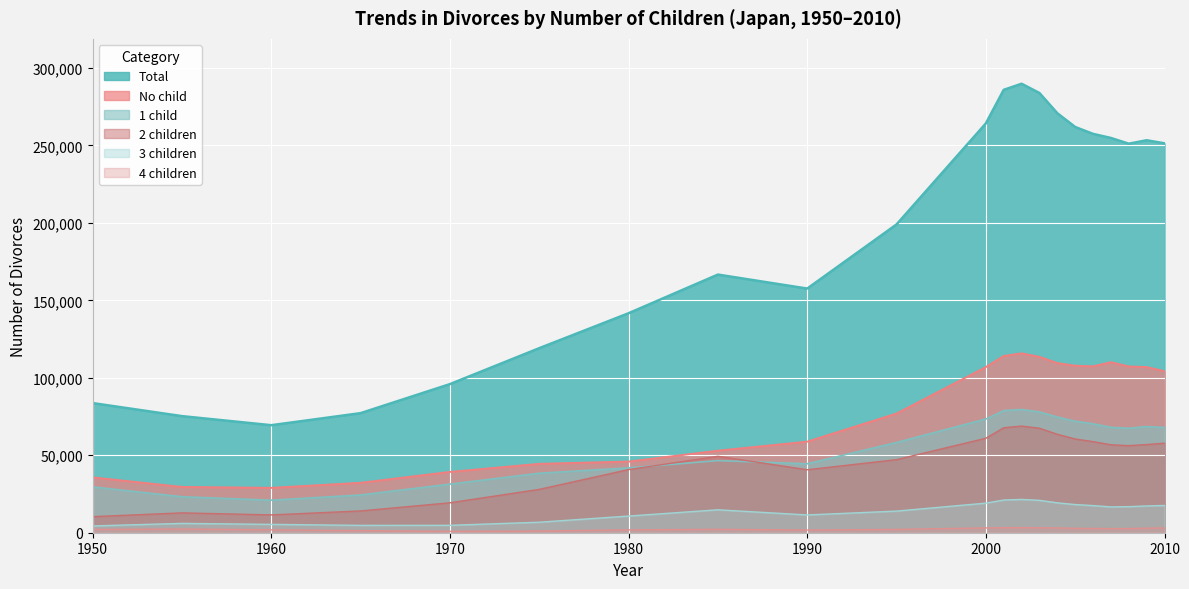

Which label corresponds to the largest value in the chart?

2002